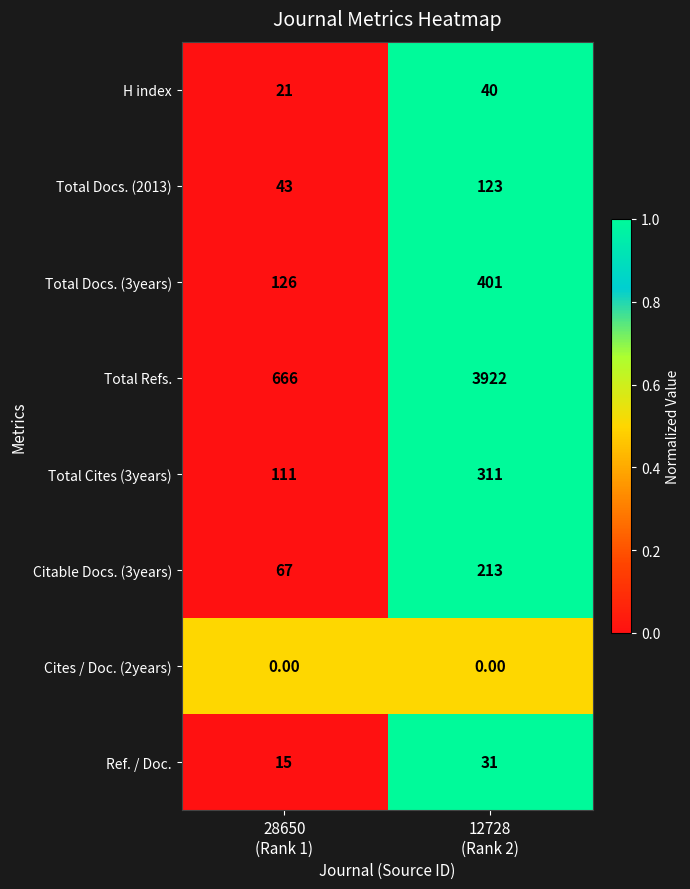

Which series has the largest total across all categories?

Total Refs.